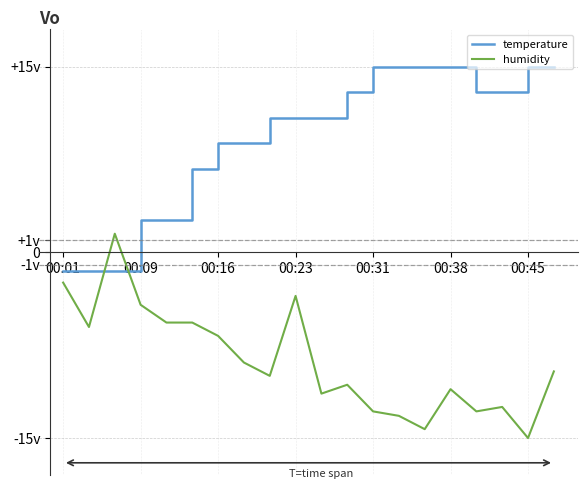

What are all the series names shown in the legend?

temperature, humidity